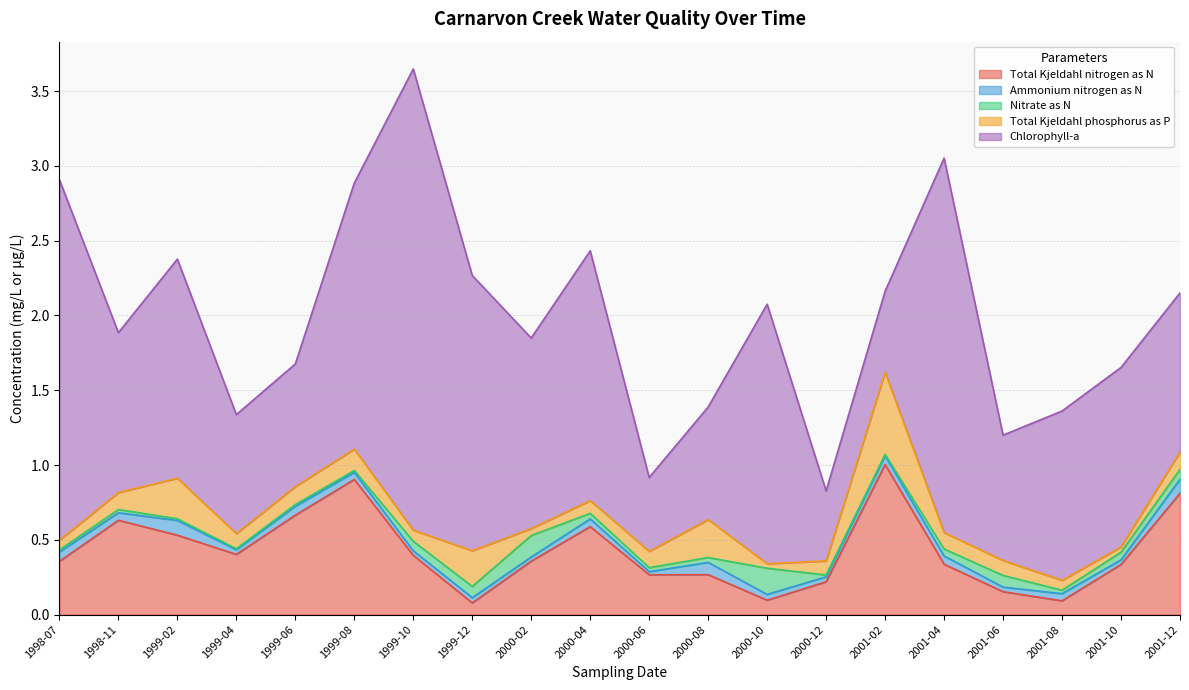

The Total Kjeldahl nitrogen as N series shows 0.6 at 1999-04. True or false?

False